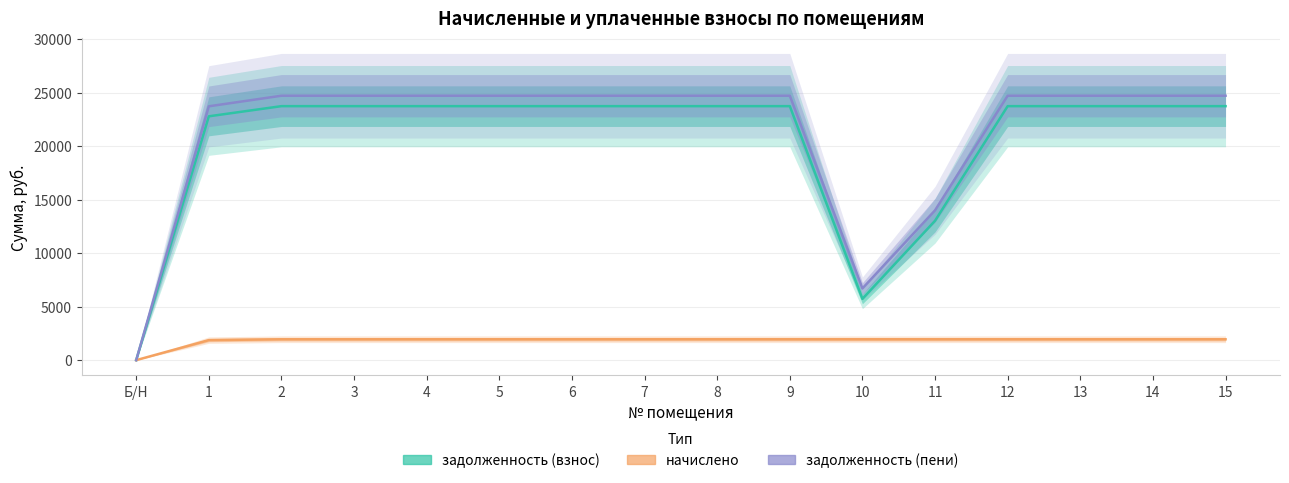

What is the spread (max minus min) of values at 6?

22764.0